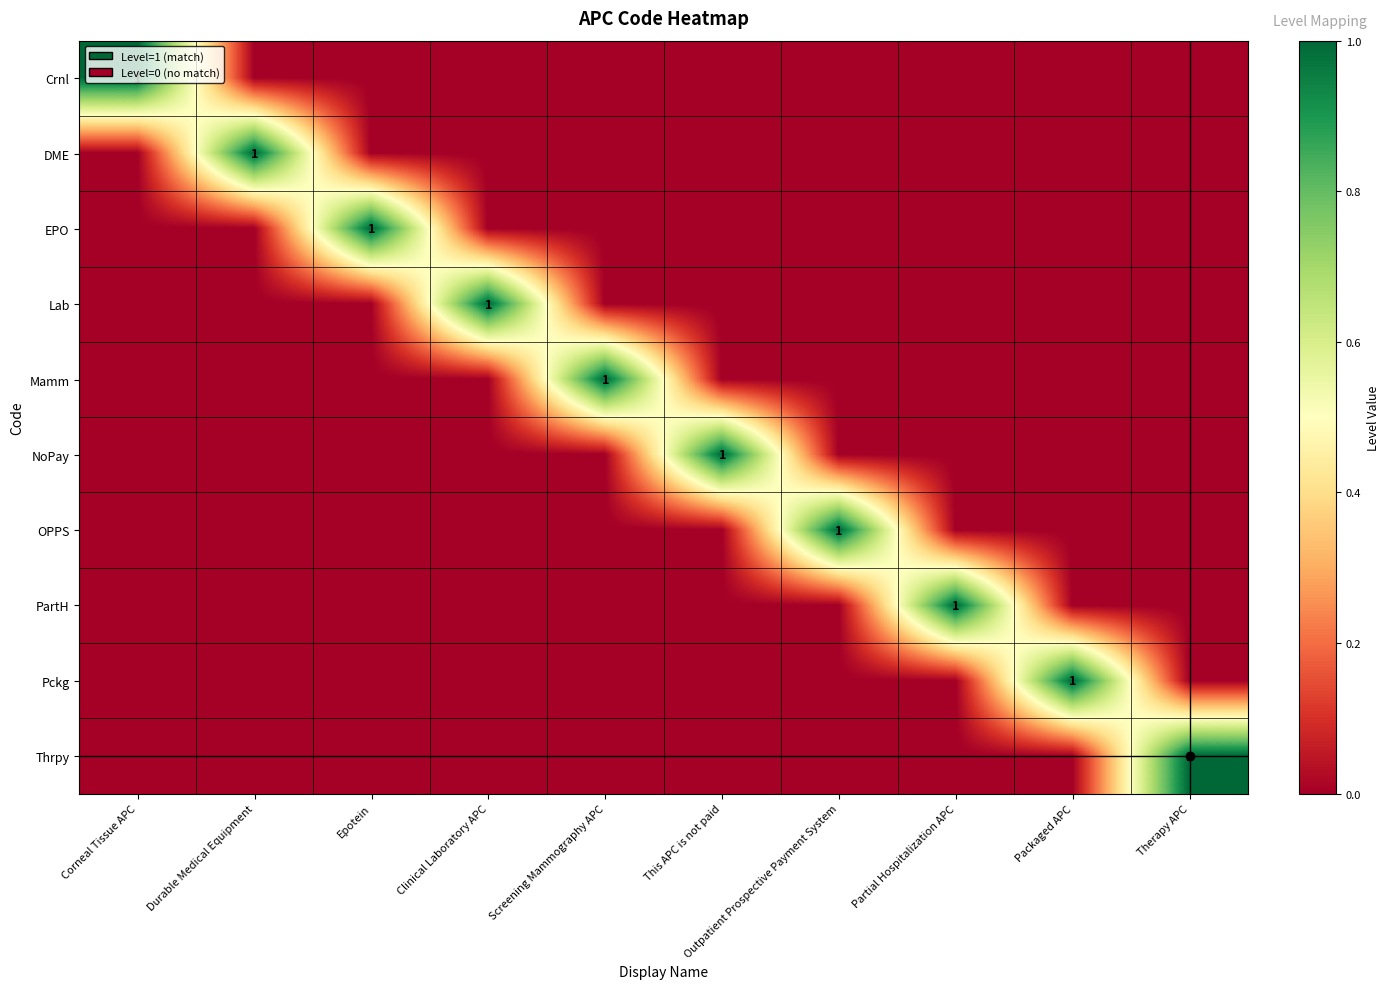

Which category has the lowest value across all series?

Durable Medical Equipment